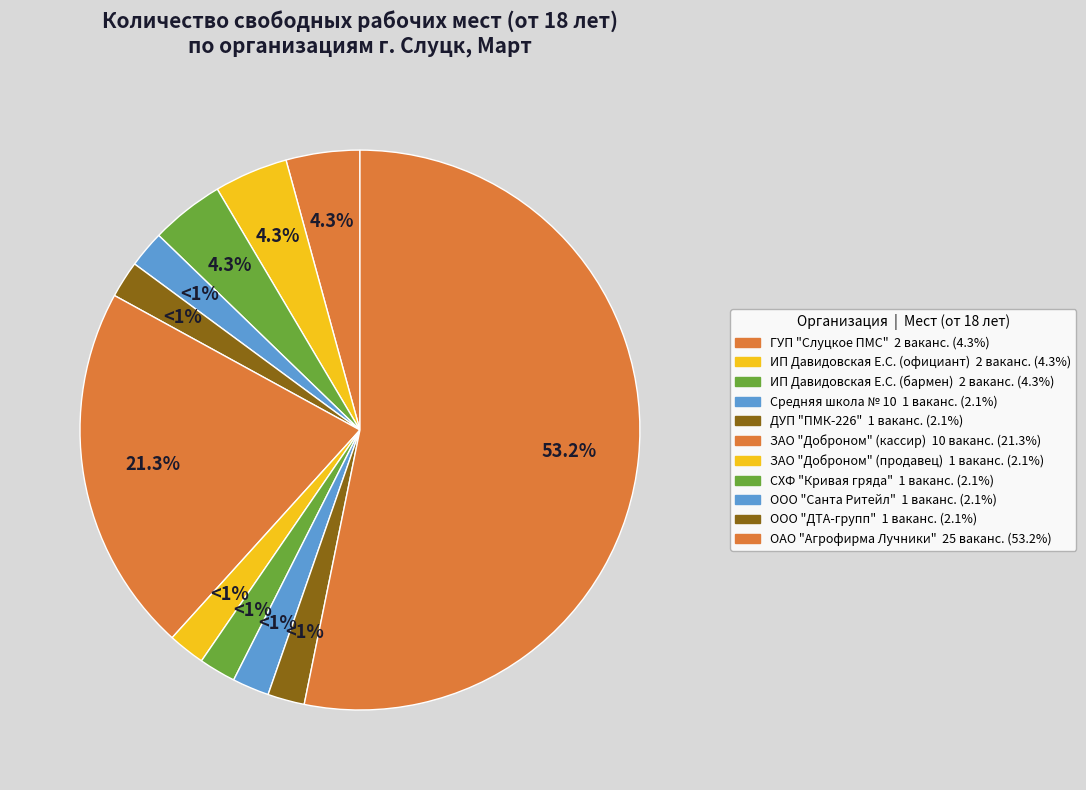

What is the largest slice in the pie chart?

ОАО "Агрофирма Лучники"